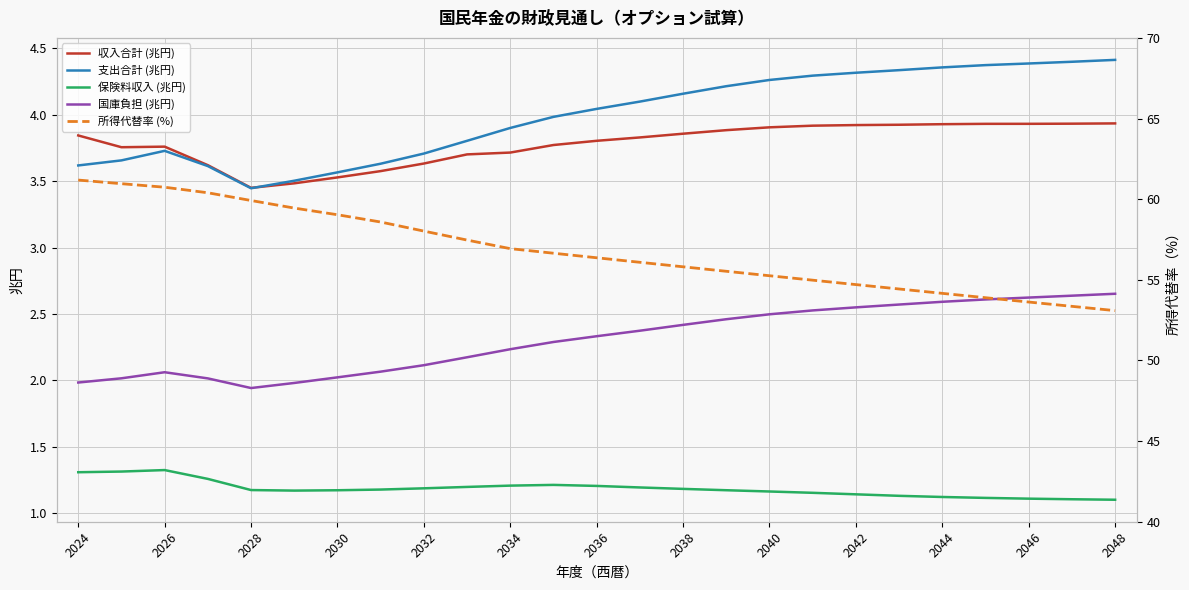

True or false: 収入合計 (兆円) has a value of 2.4 at 2042.

False